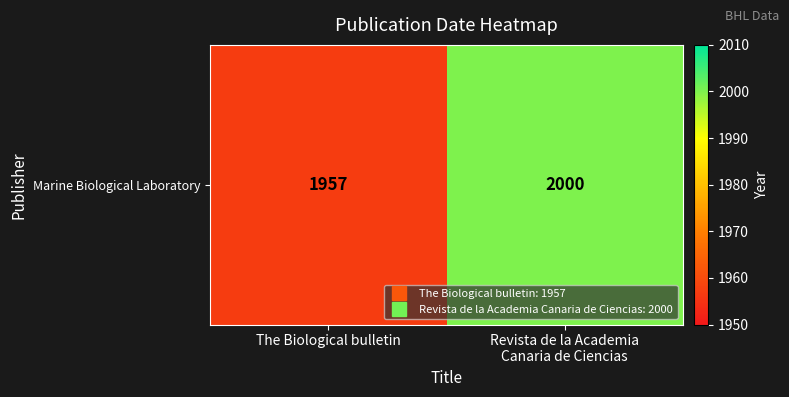

What is the approximate value at Revista de la Academia
Canaria de Ciencias?

2000